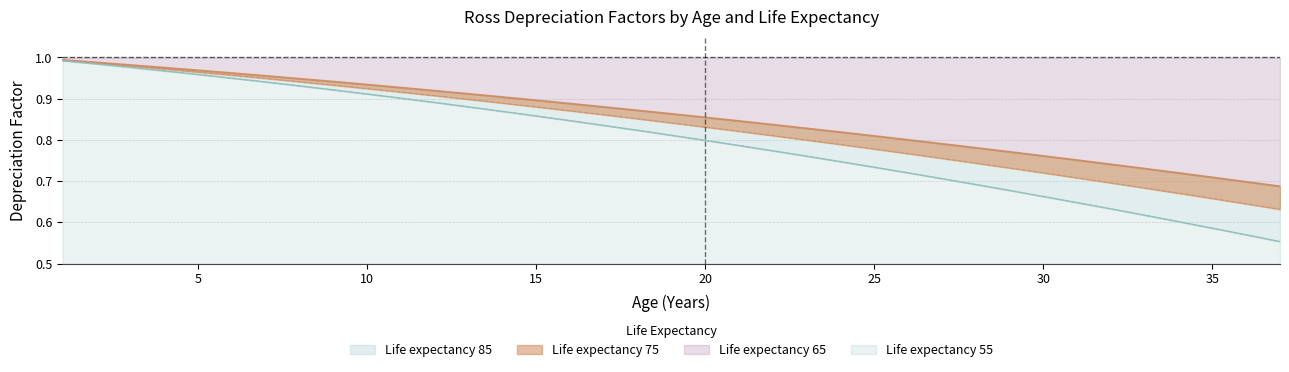

At how many categories does at least one series exceed 0?

37